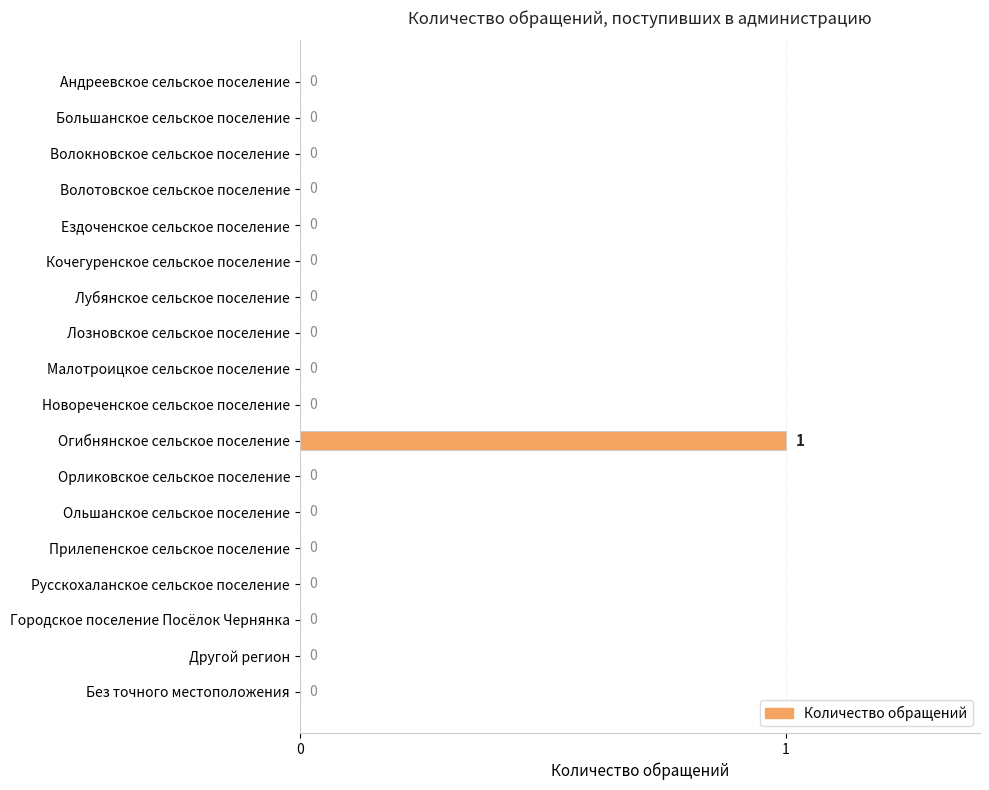

The value at Андреевское сельское поселение is -1. True or false?

False